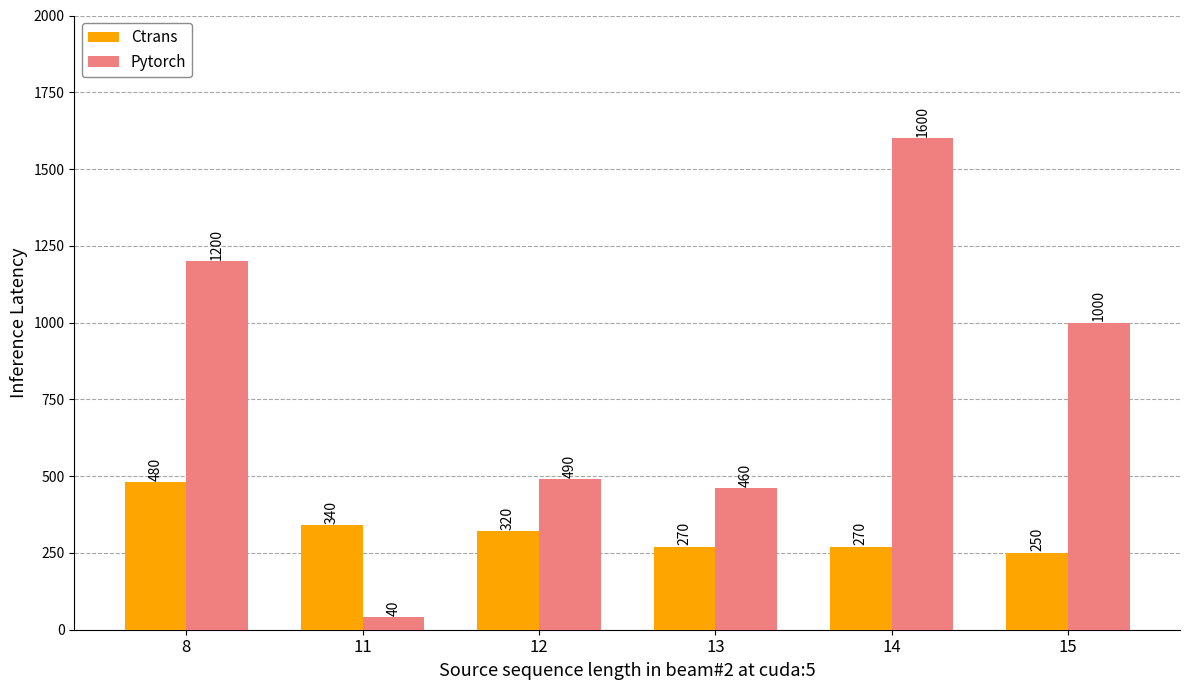

At which label is Pytorch closest to 820?

15